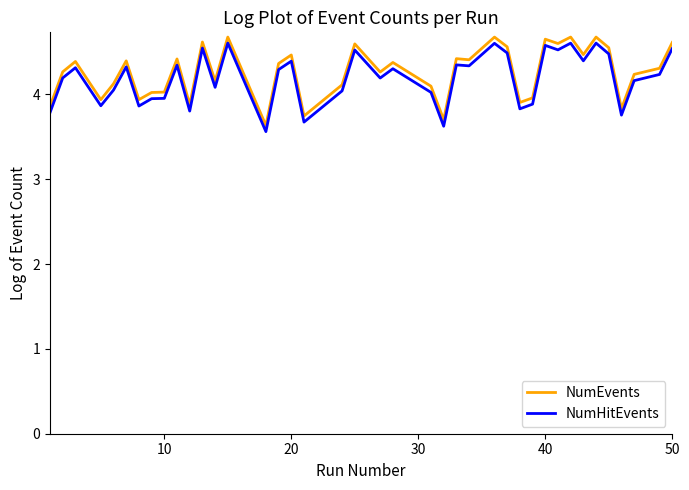

True or false: NumHitEvents and NumEvents intersect in this chart.

False